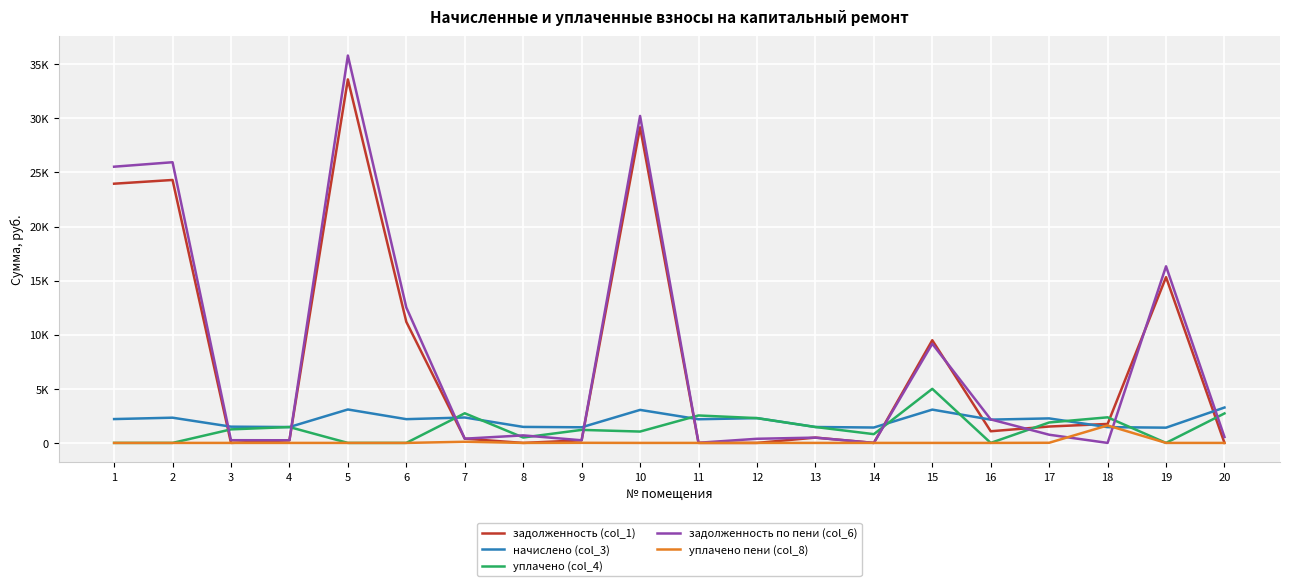

The value of задолженность (col_1) at 17 is 1515.6. True or false?

True